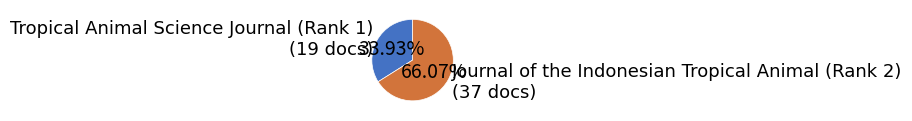

Which slice represents more than half of the pie?

Journal of the Indonesian Tropical Animal (Rank 2)